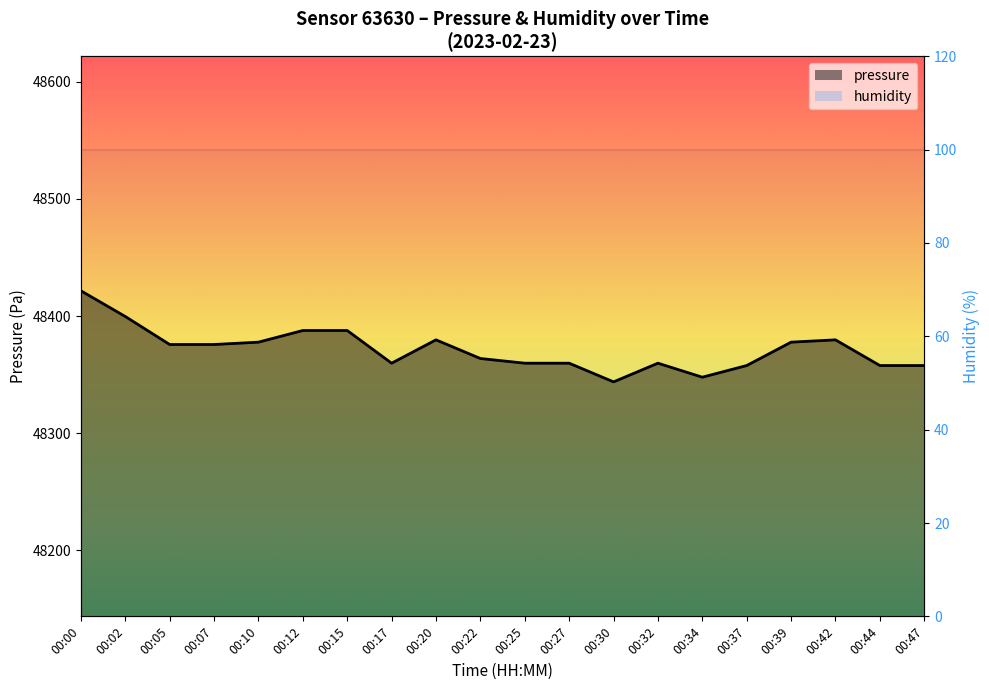

How many data points are above 48375?

10